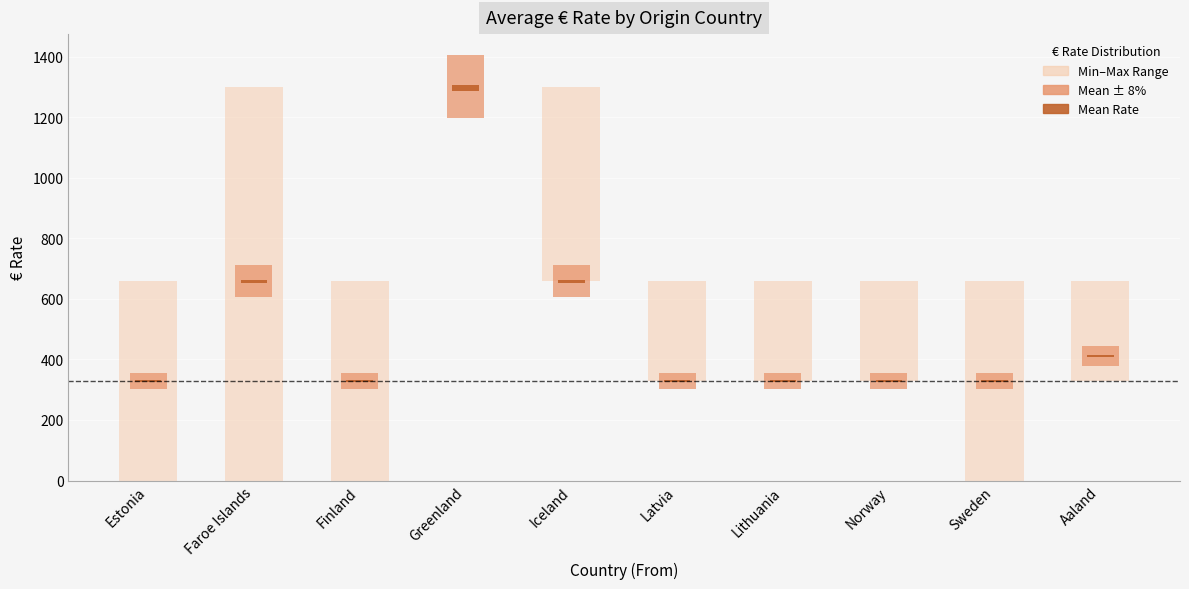

What is the total value across all series at Finland?

660